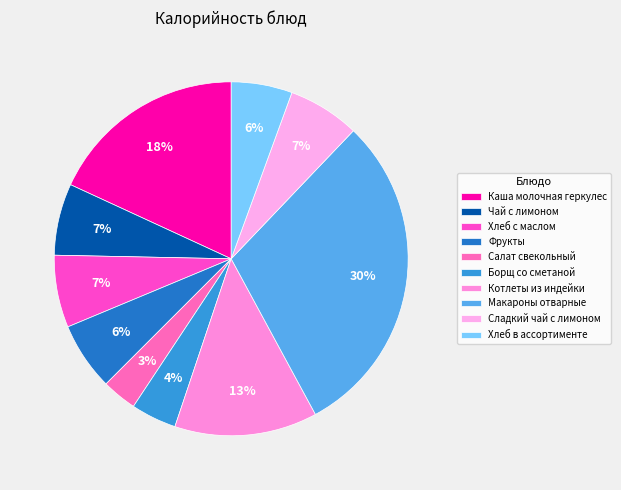

To the nearest percent, what is the average slice percentage?

10%